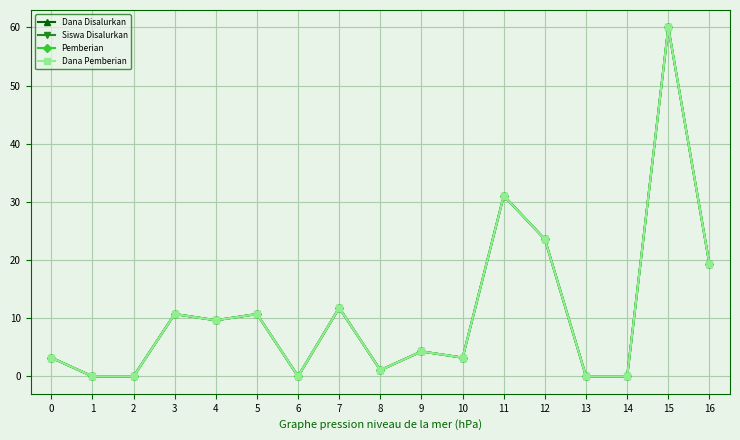

What is the value of the Siswa Disalurkan point at the 8th from the left?

11.8